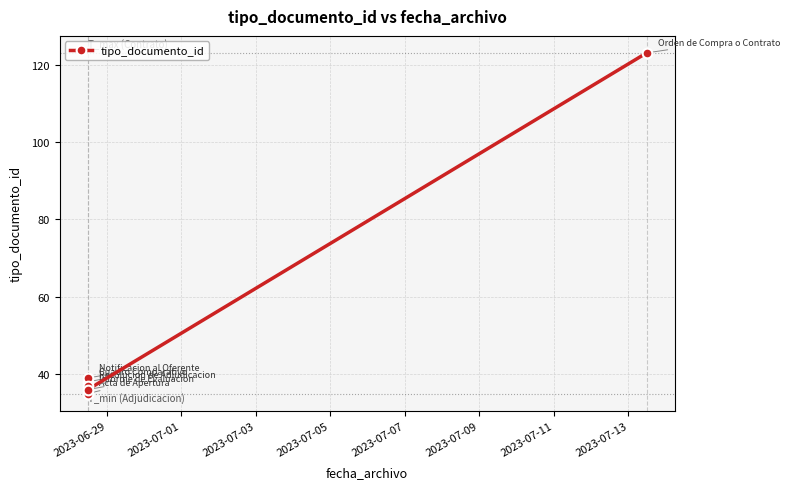

Count the number of data series in this chart.

1